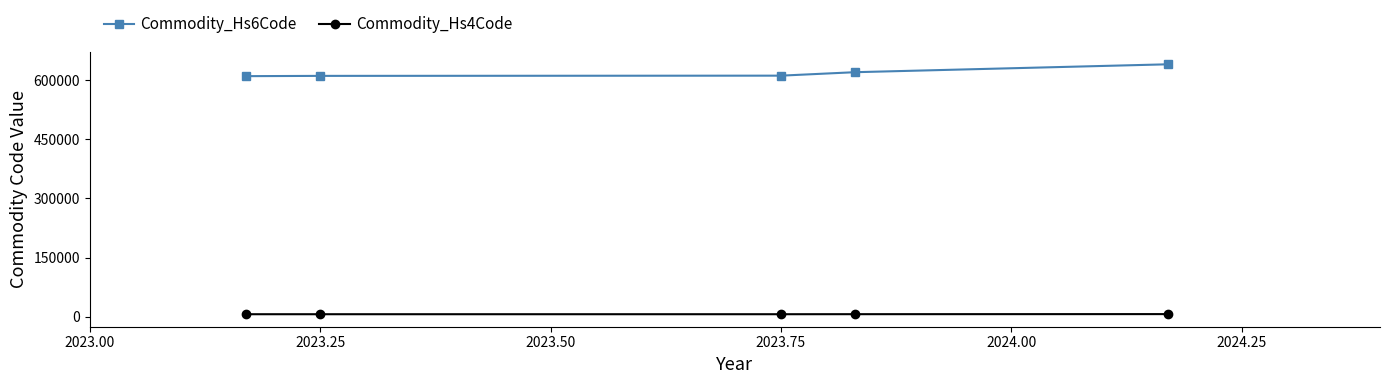

At how many categories does at least one series exceed 369554?

5